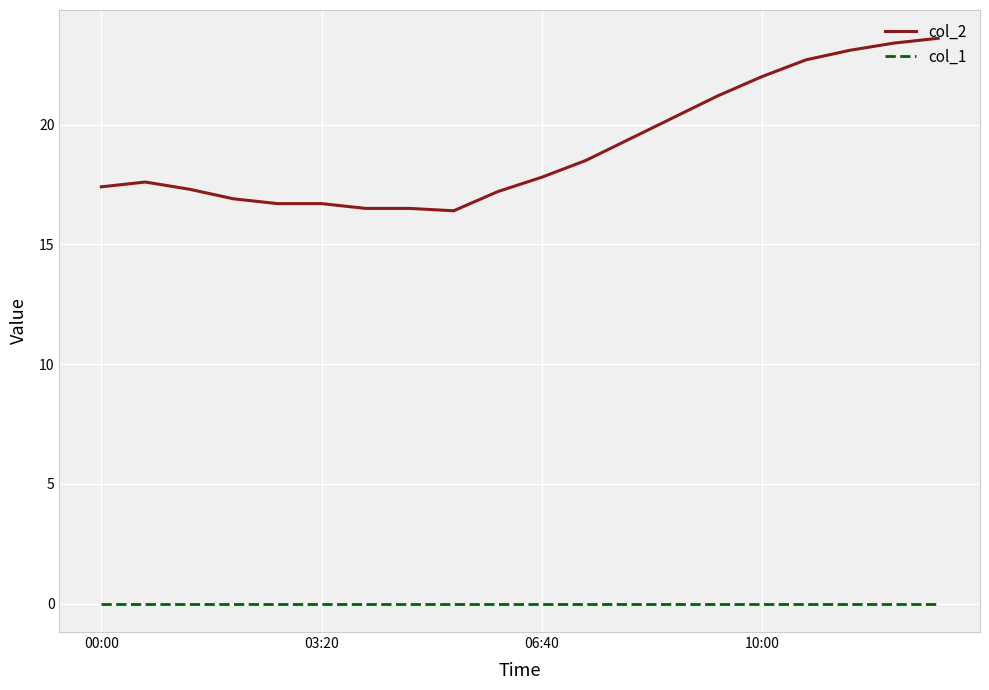

Which series has the largest range (max minus min)?

col_2